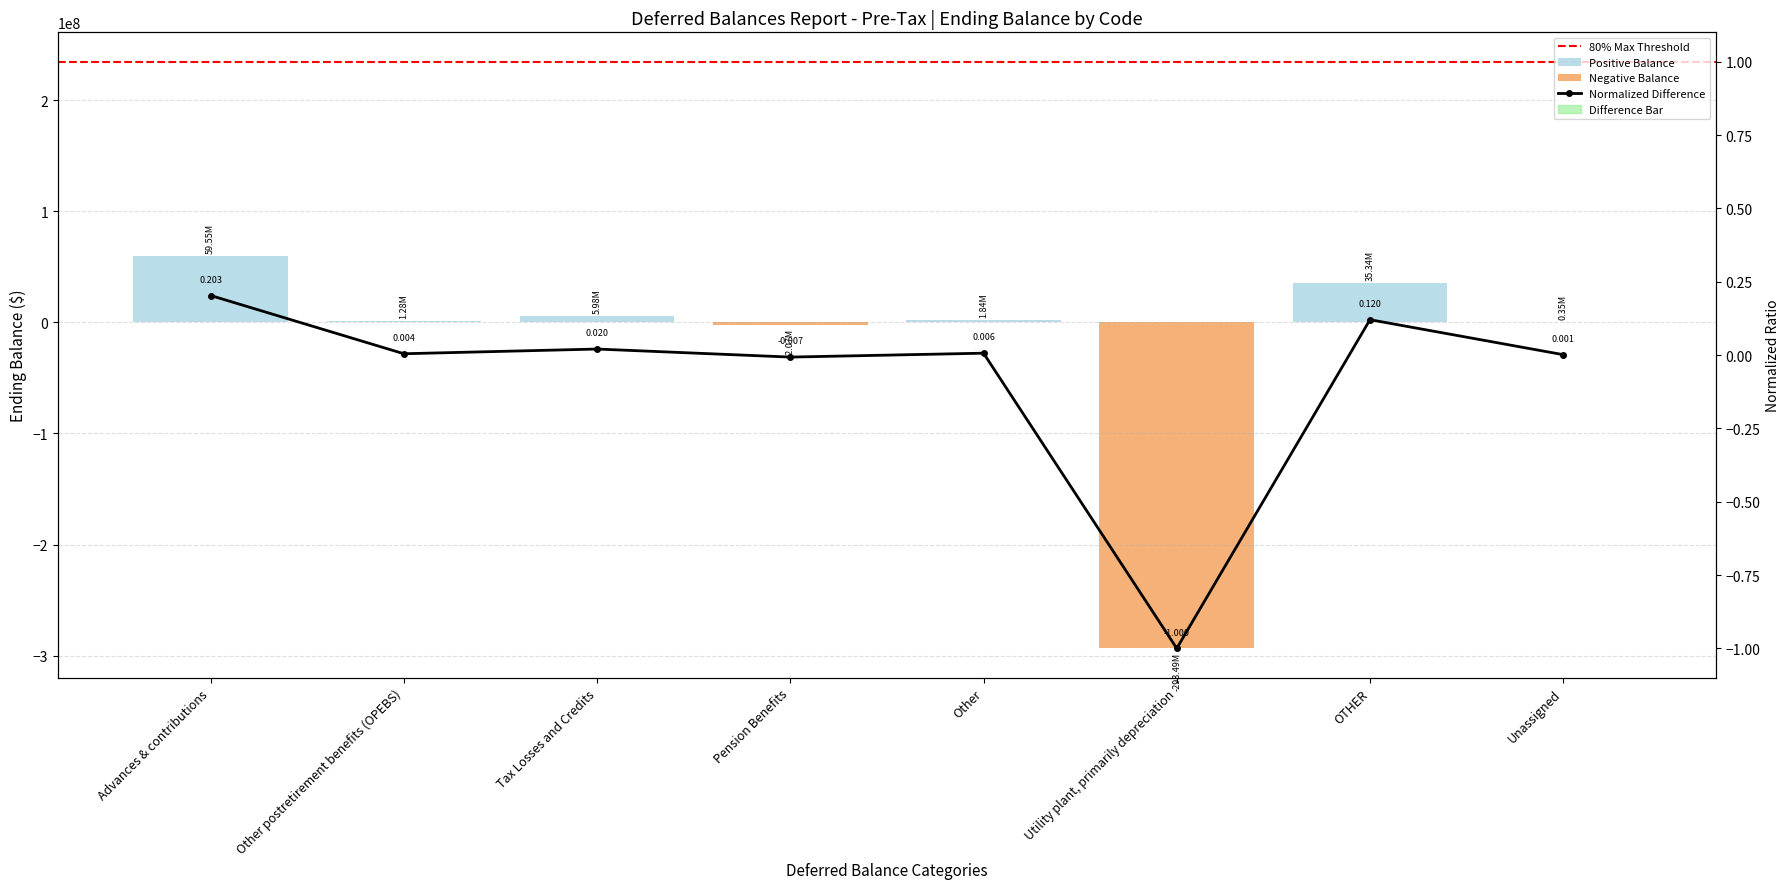

Are the bars grouped side by side (vs. stacked)?

No